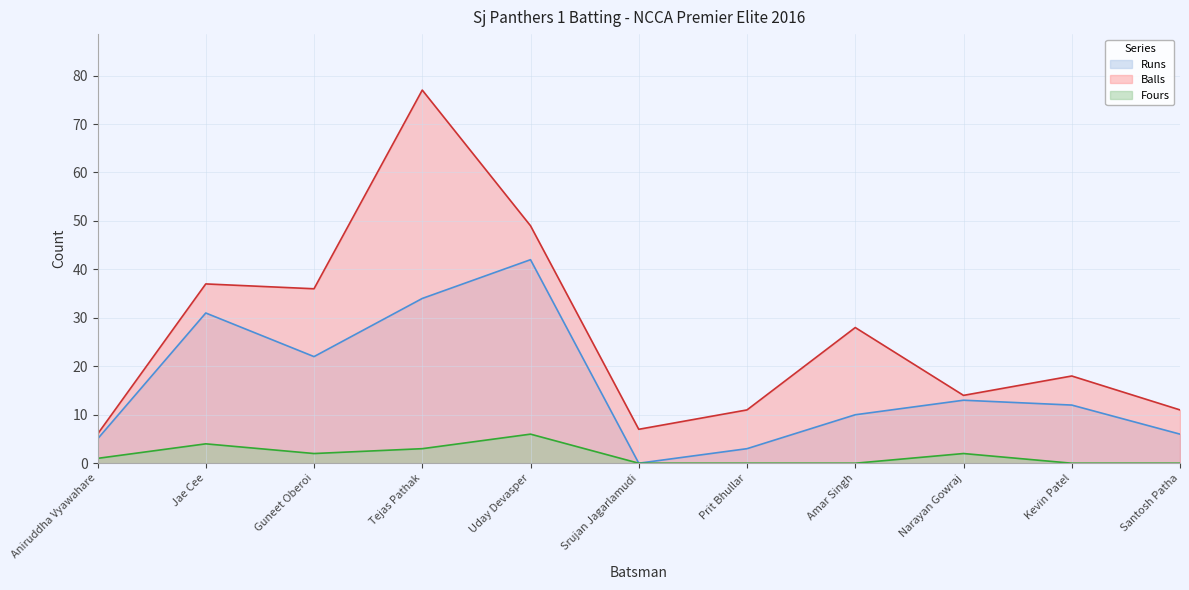

The value of Runs line at Prit Bhullar is 3. True or false?

True